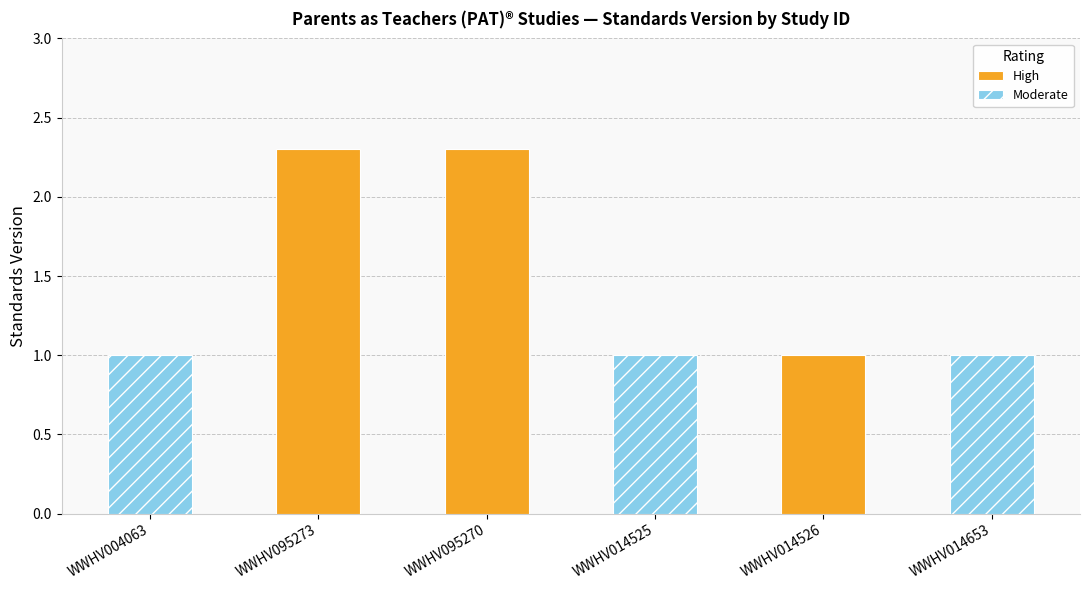

List the series in order of their overall mean, highest first.

High, Moderate